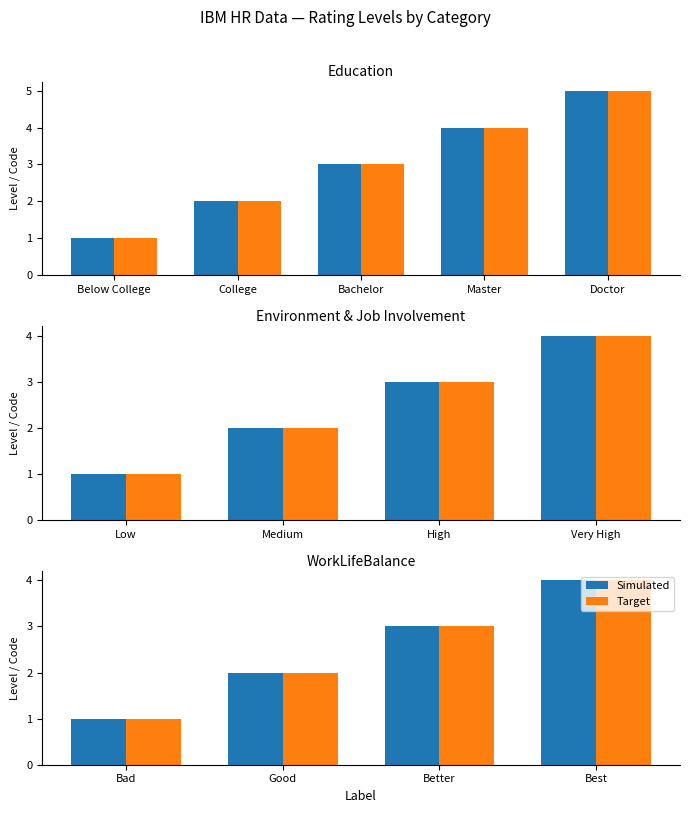

How many values in the Simulated series are below 3?

2